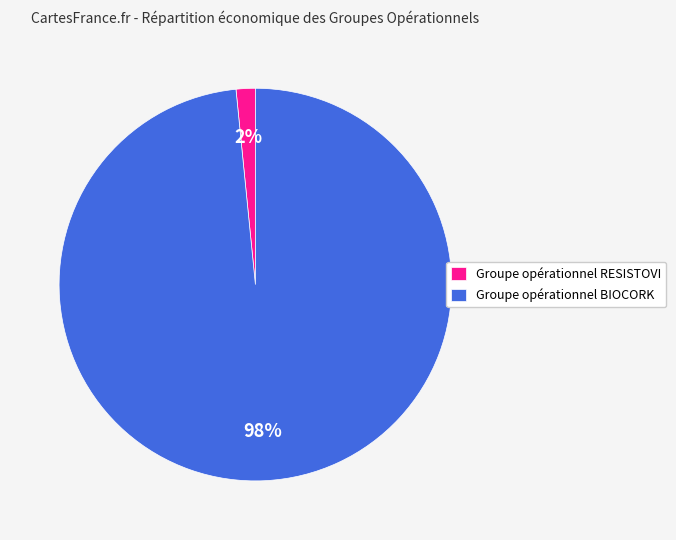

Does Groupe opérationnel BIOCORK account for over 50% of the chart?

Yes